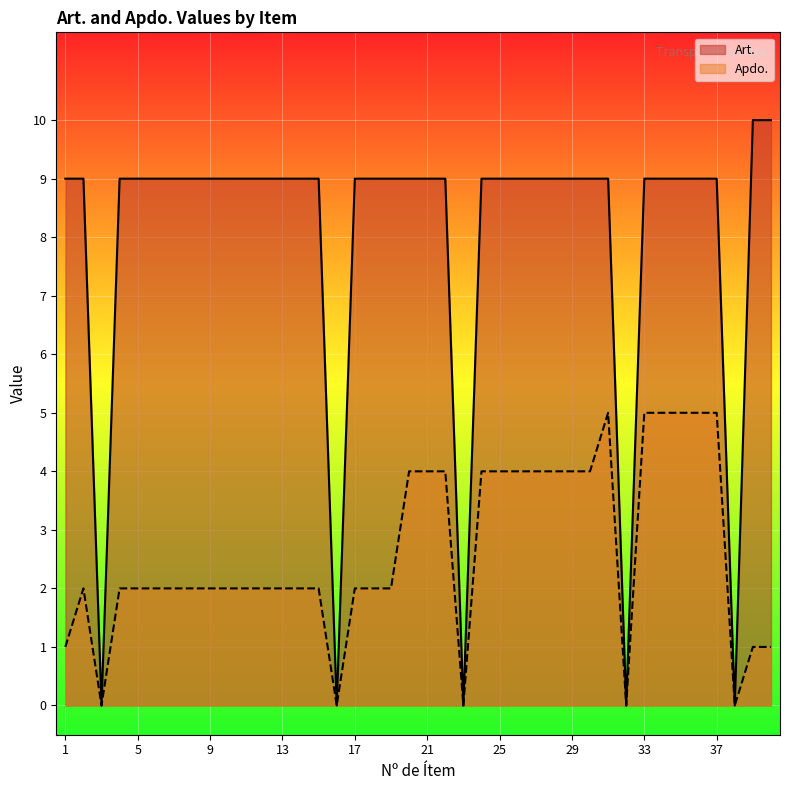

True or false: Apdo. has more than 1 interior local peaks.

True